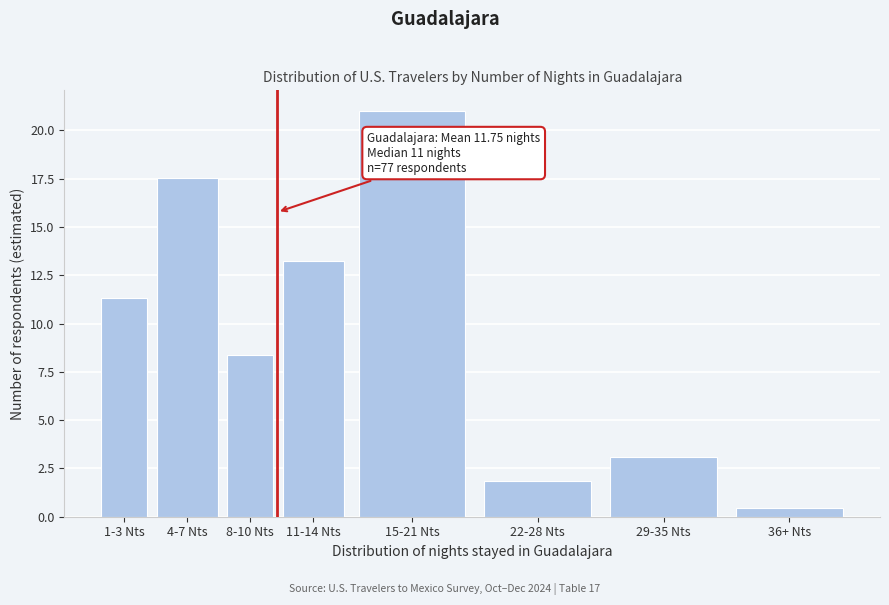

Reading left to right, extract all data points from this chart.

11.3	17.6	8.4	13.2	21.0	1.8	3.1	0.5